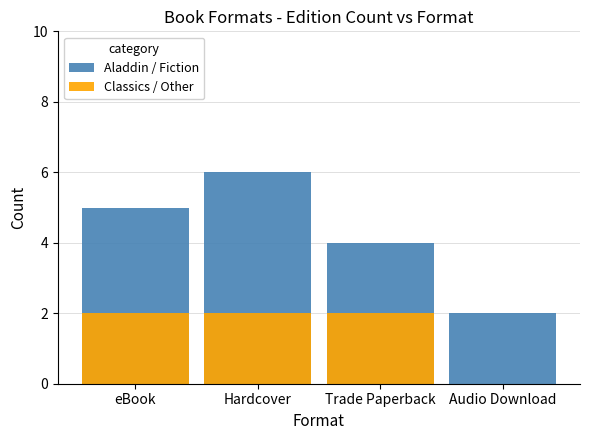

What is the difference between the Aladdin / Fiction values at eBook and Audio Download?

3